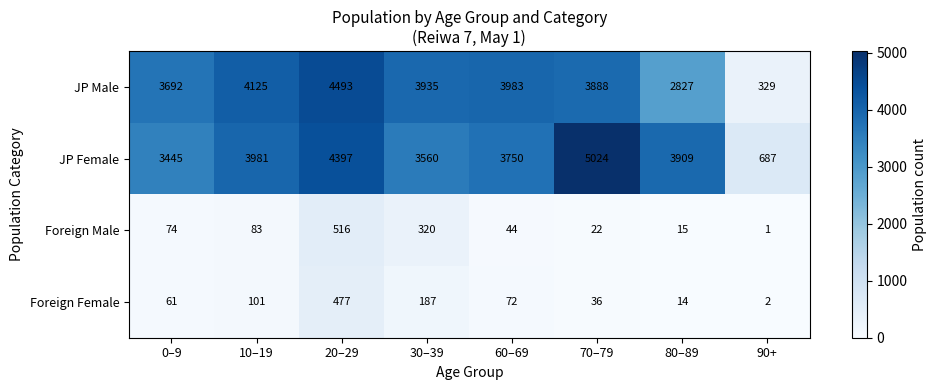

Which label corresponds to the smallest value in the chart?

90+